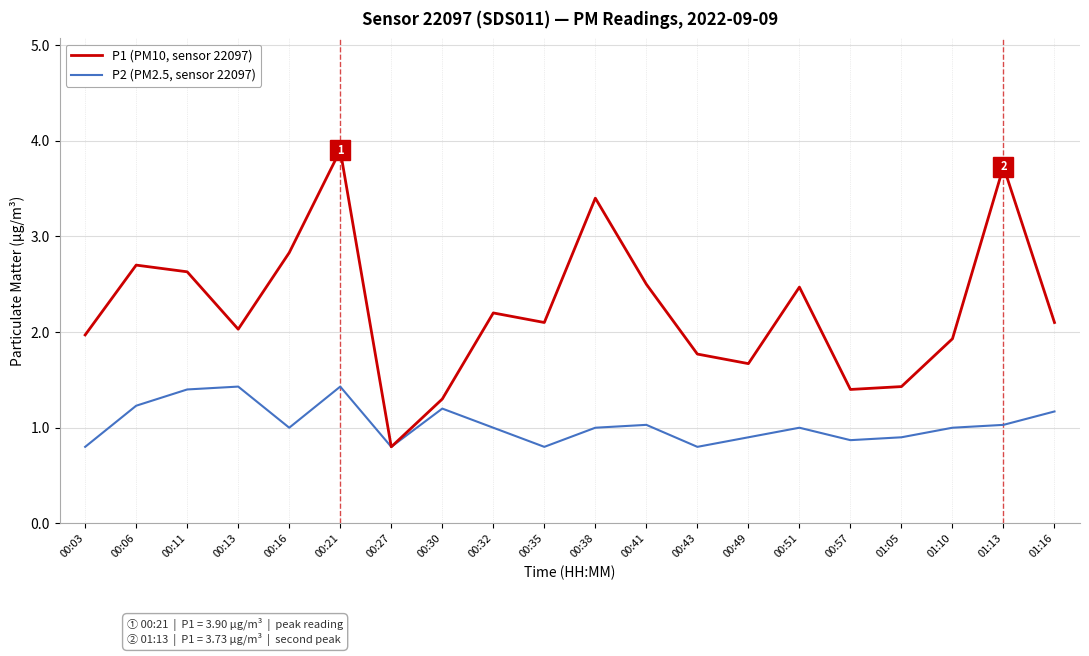

Which series has the largest range (max minus min)?

P1 (PM10, sensor 22097)